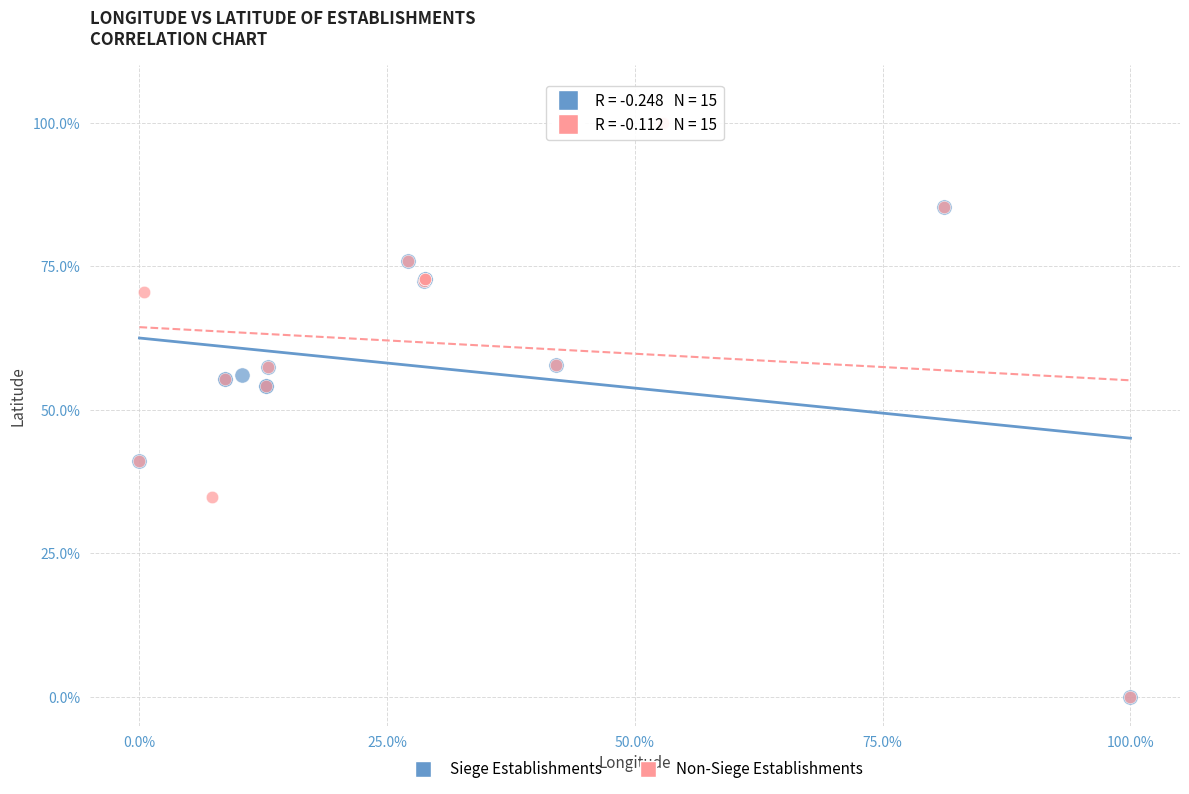

Which series reaches the maximum Y coordinate?

Non-Siege Establishments